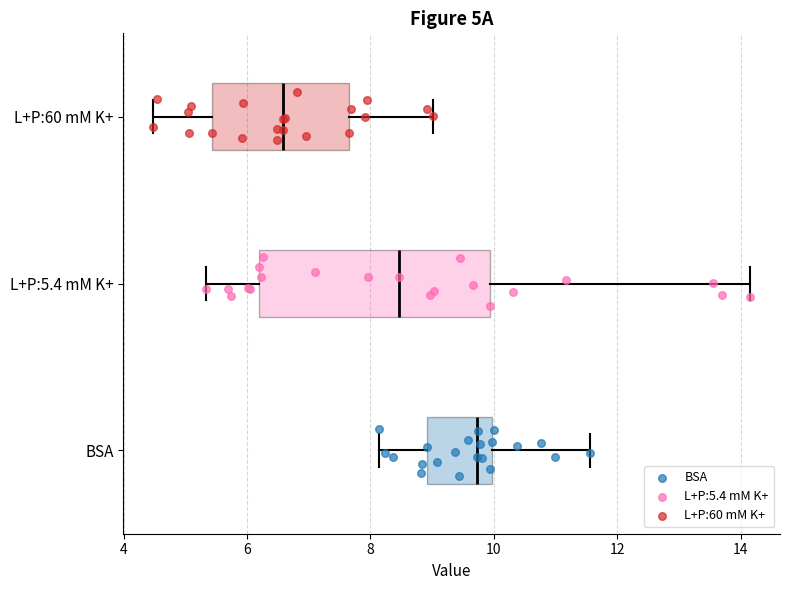

Reading bottom to top, transcribe this box plot: for each box, give where its median line is, the range the box spans, and where its two whiskers end, as read against the x-axis. The values are not printed on the chart, so give them approximately, as read against the axis.

BSA: median 9.8, box 9.0 to 10.0, whiskers 8.2 to 11.6
L+P:5.4 mM K+: median 8.4, box 6.2 to 10.0, whiskers 5.4 to 14.2
L+P:60 mM K+: median 6.6, box 5.4 to 7.6, whiskers 4.4 to 9.0